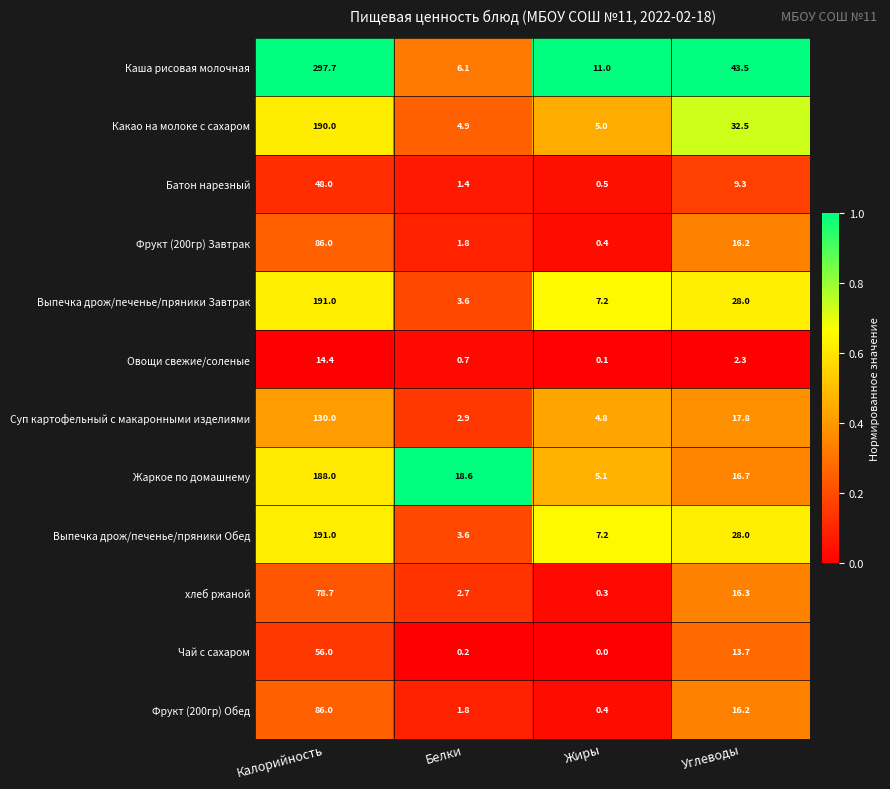

How many data points does each series have?

4